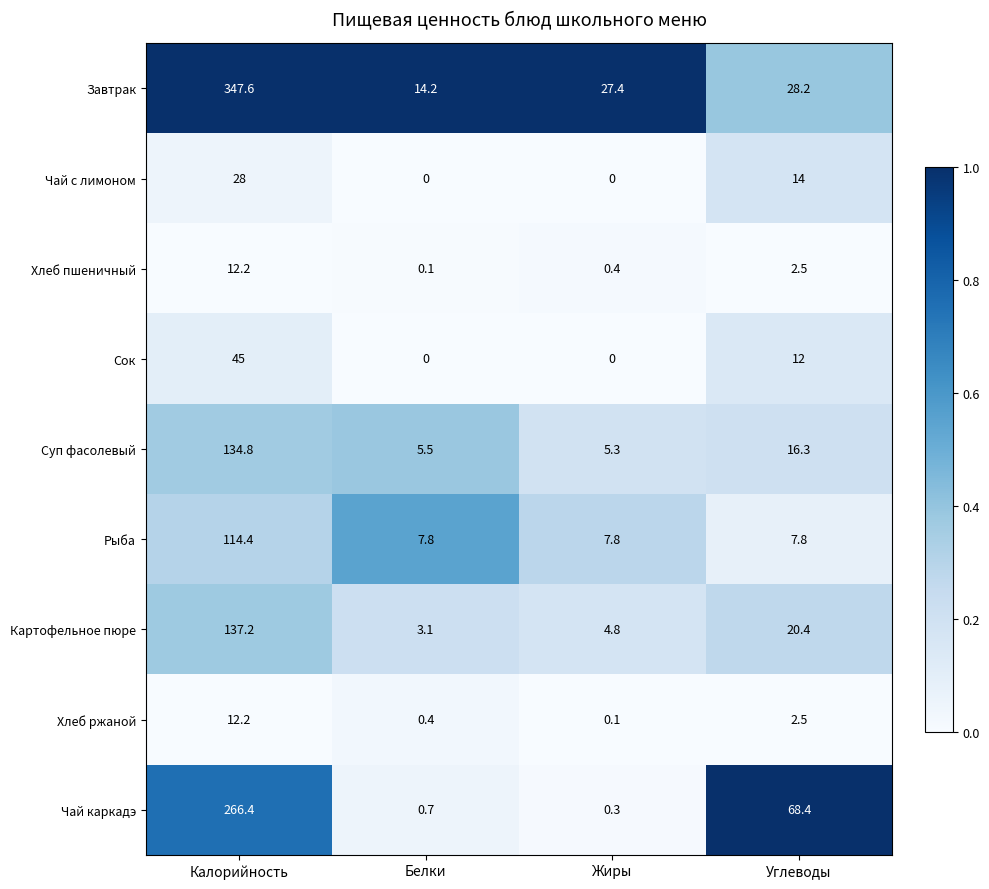

What is the maximum value shown in the chart?

347.6